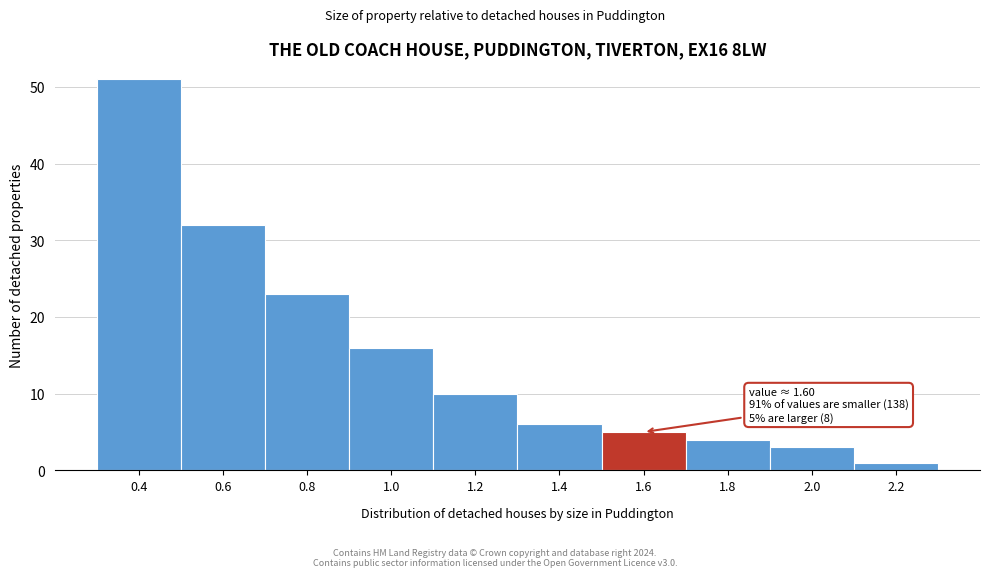

Reading left to right, extract all data points from this chart.

51	32	23	16	10	6	5	4	3	1